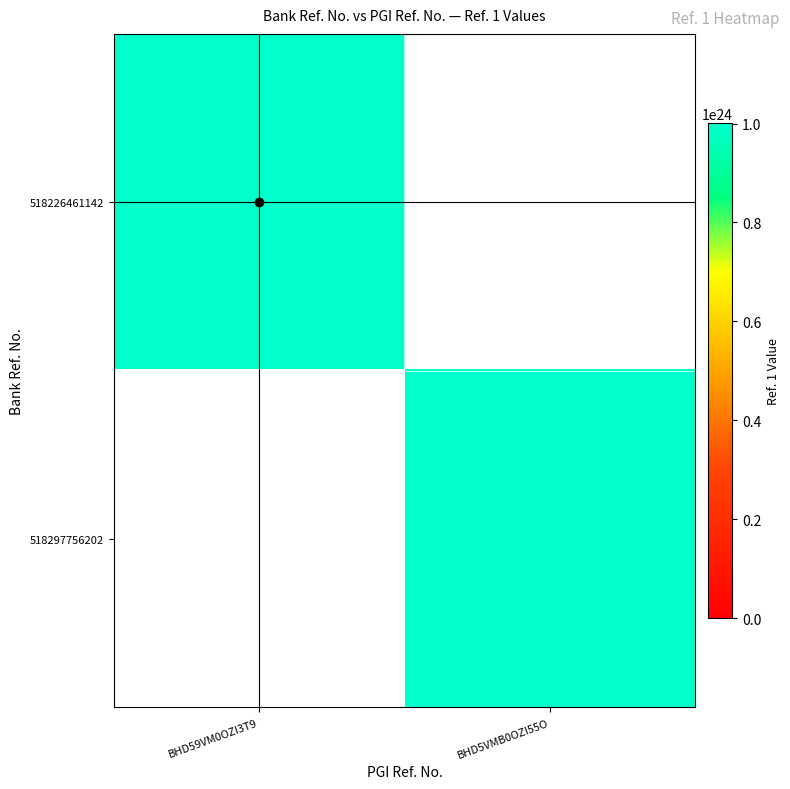

Is it true that 518226461142 equals 1711097080739689027076096.0 at BHD59VM0OZI3T9?

False